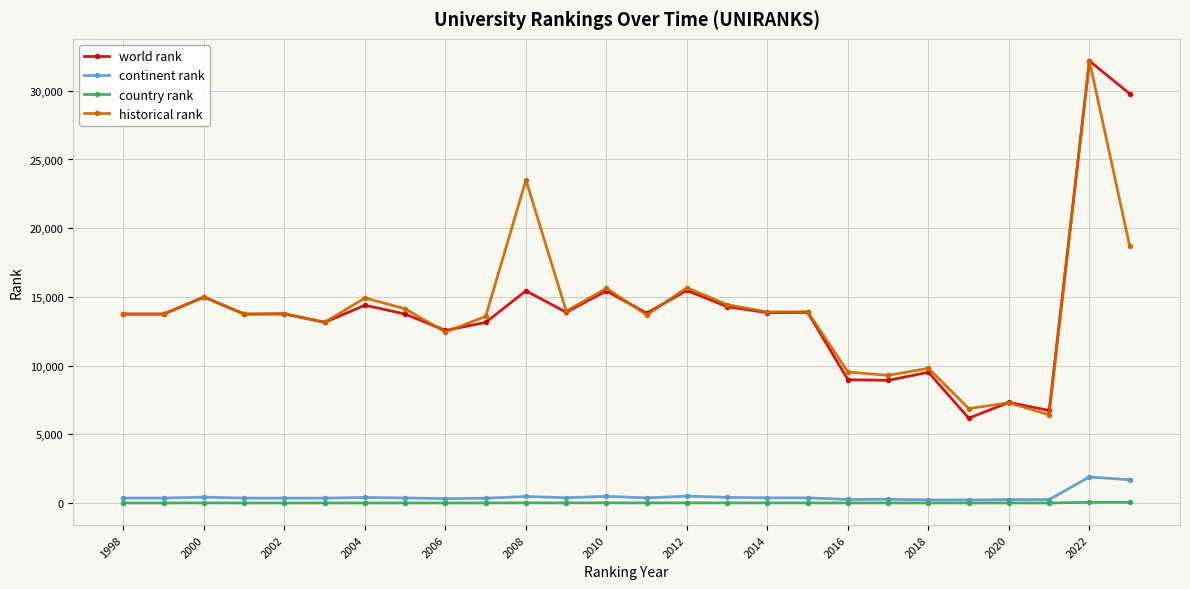

How many lines are shown in the chart?

4